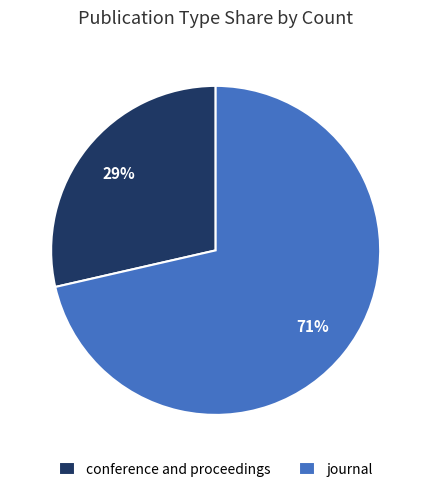

Is journal the majority of the pie?

Yes